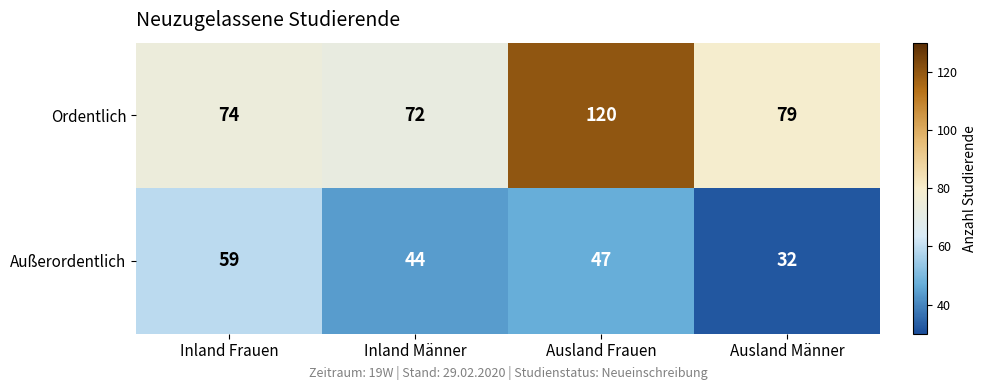

List the series in order of their overall mean, lowest first.

Außerordentlich, Ordentlich